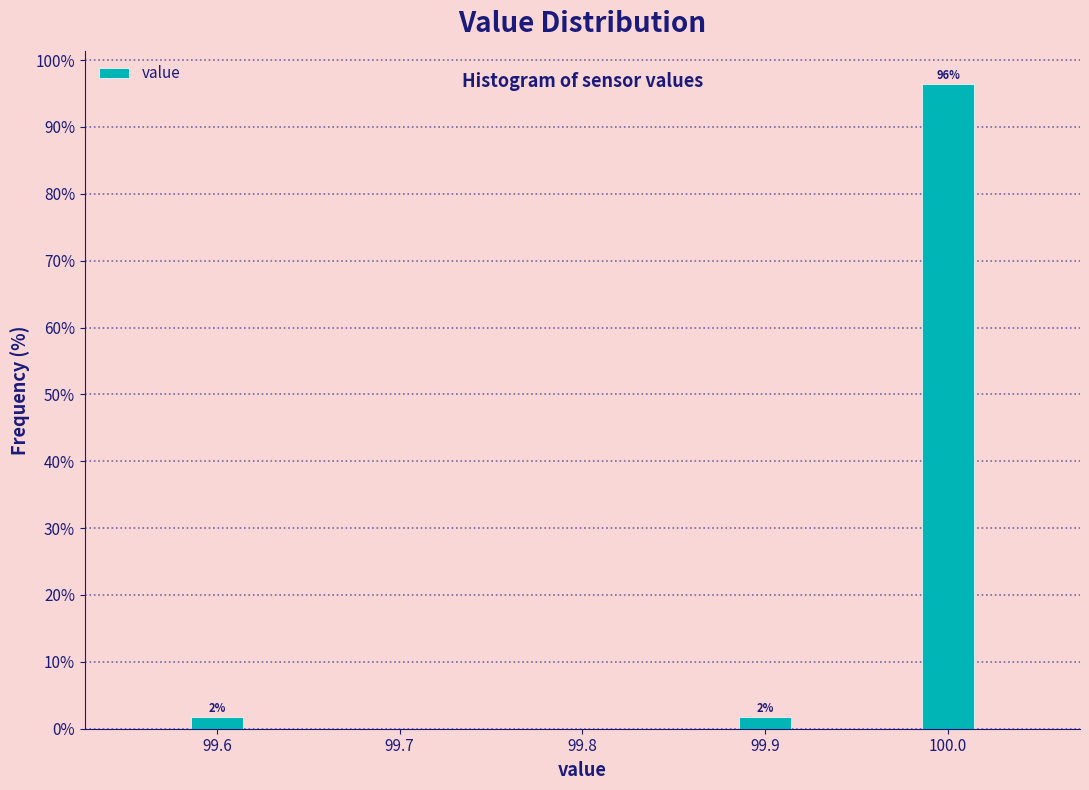

Around what value on the x-axis is the tallest bar? Give the approximate position of its centre, as read against the axis.

100.00